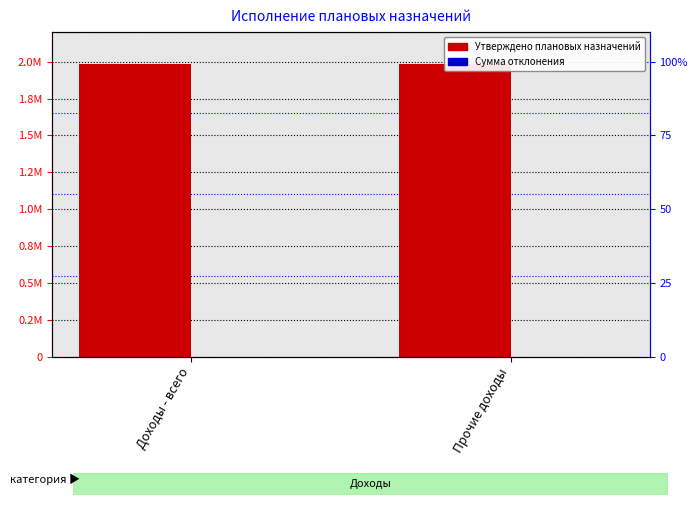

Are the bars horizontal?

No